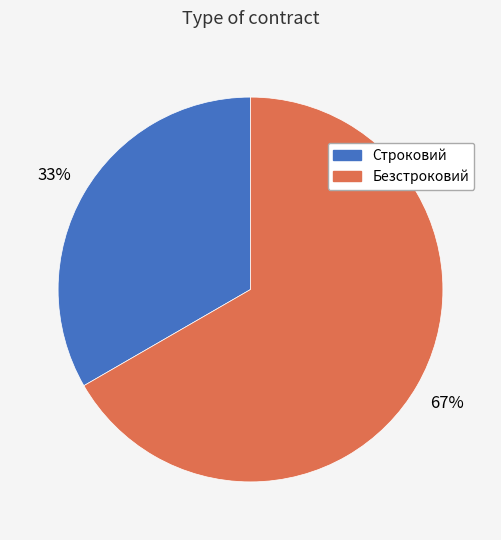

Rank the categories by value from lowest to highest.

Строковий, Безстроковий